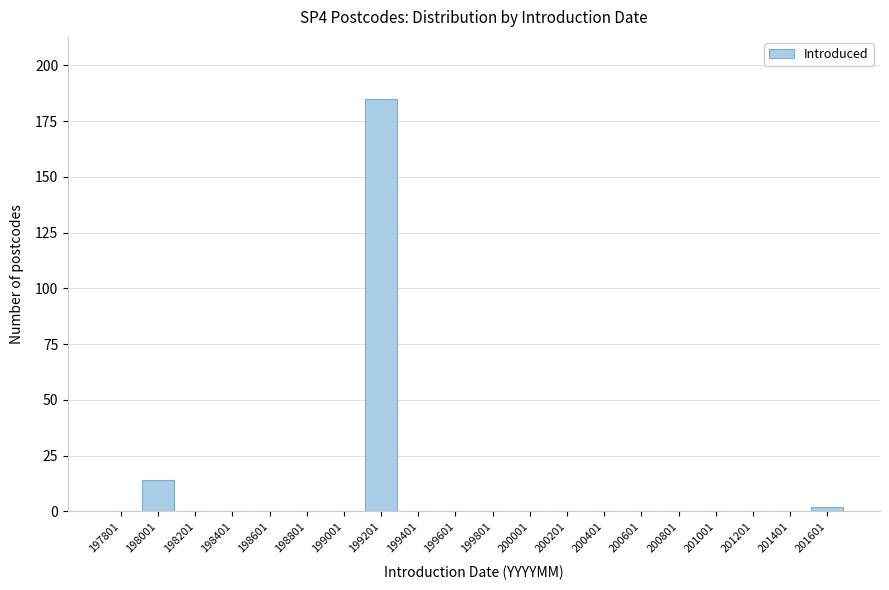

Reading left to right, list all the values displayed in this chart.

197801=0	198001=14	198201=0	198401=0	198601=0	198801=0	199001=0	199201=185	199401=0	199601=0	199801=0	200001=0	200201=0	200401=0	200601=0	200801=0	201001=0	201201=0	201401=0	201601=2